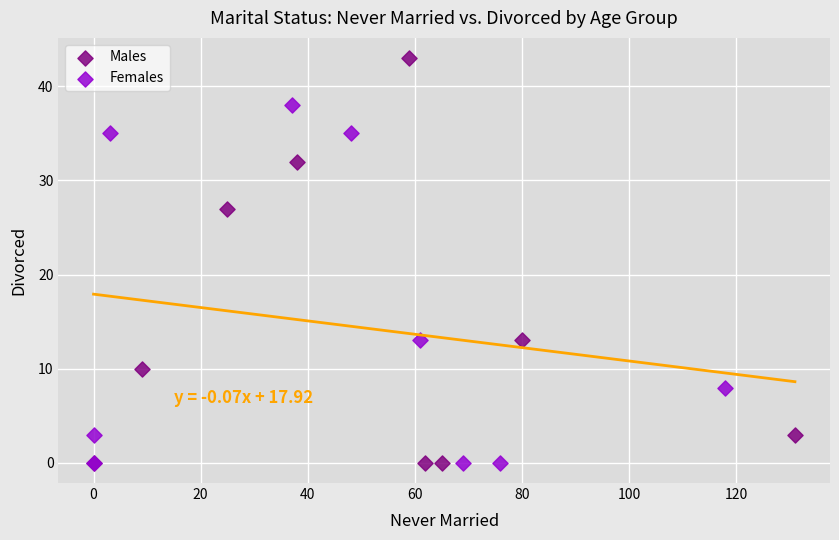

Which series has the largest Y range (max minus min)?

Males